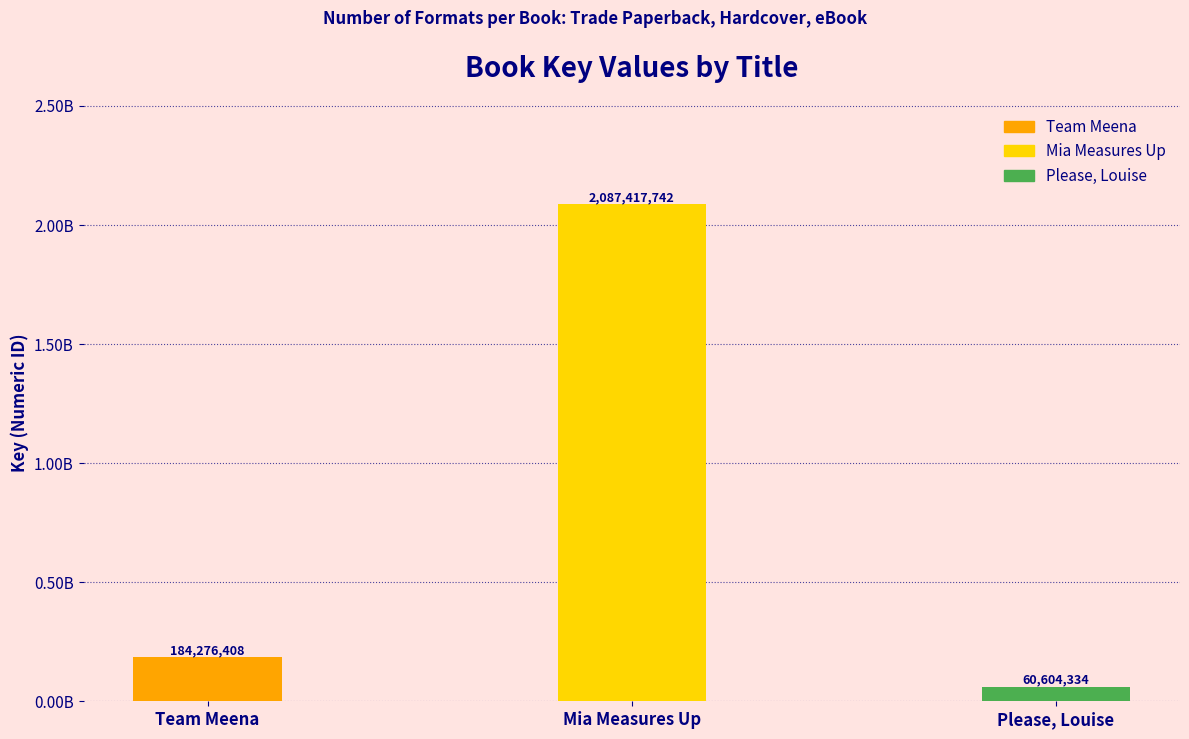

Does the chart contain any negative values?

No